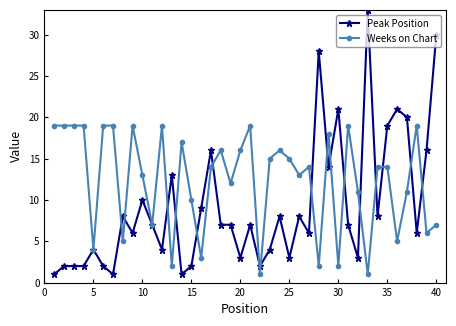

Which series has the largest total across all categories?

Weeks on Chart